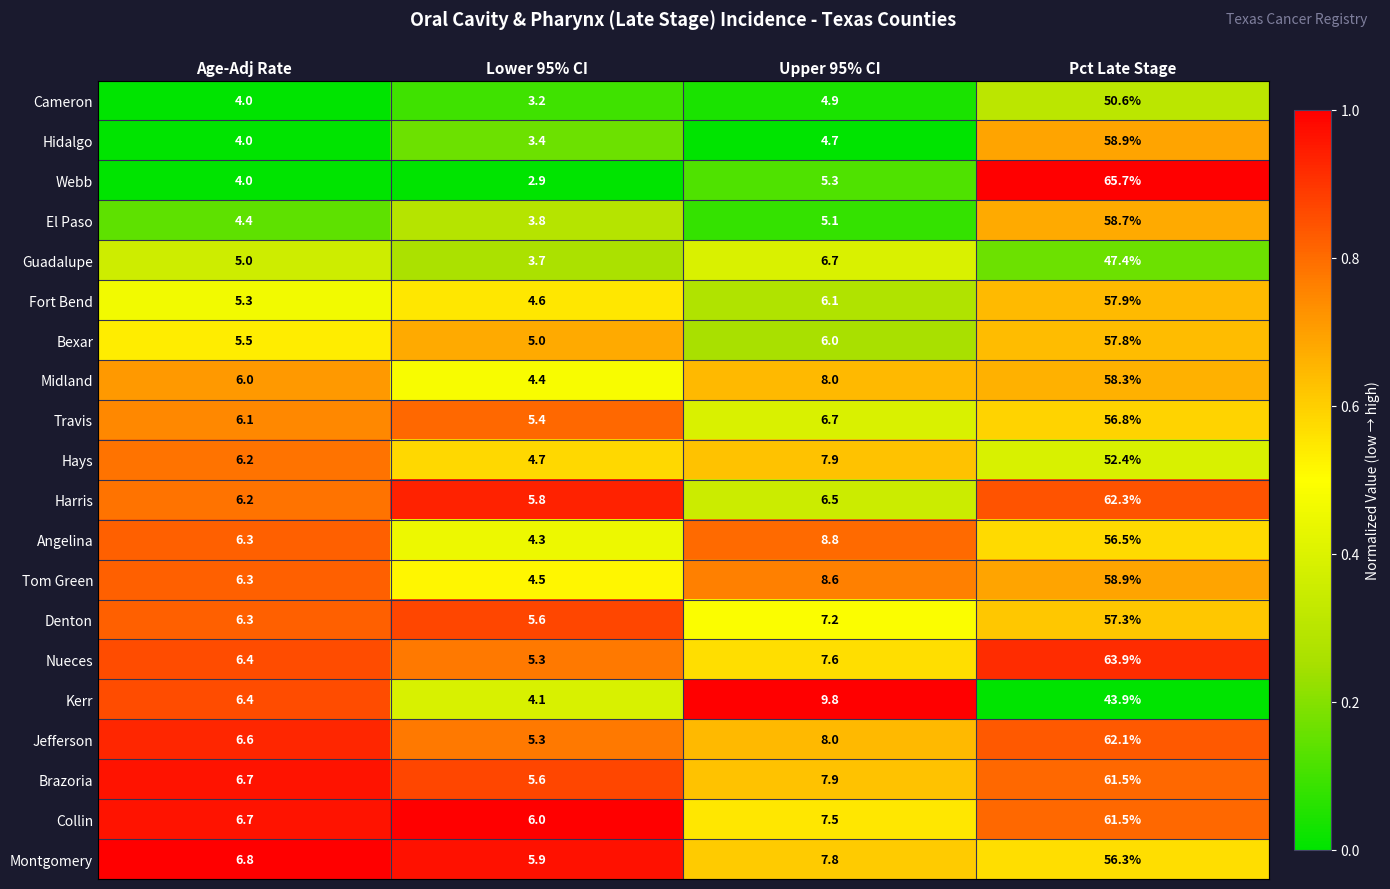

Rank the categories by Bexar value from highest to lowest.

Pct Late Stage, Upper 95% CI, Age-Adj Rate, Lower 95% CI